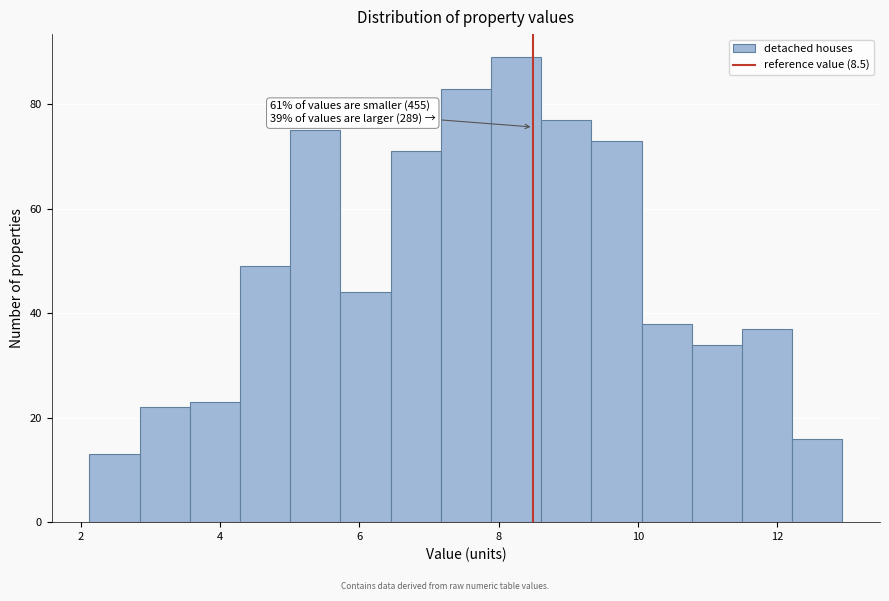

Read against the x-axis, roughly where is the centre of the tallest bar?

8.2